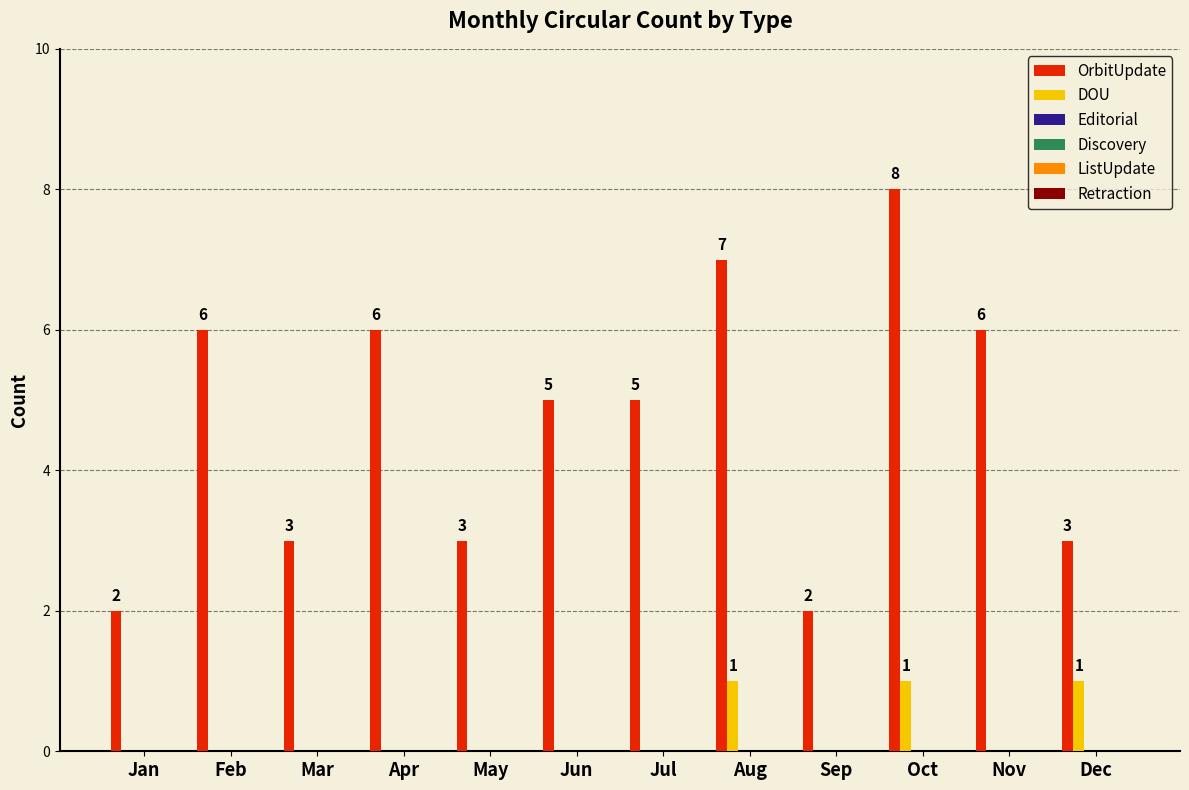

What is the greatest value displayed?

8